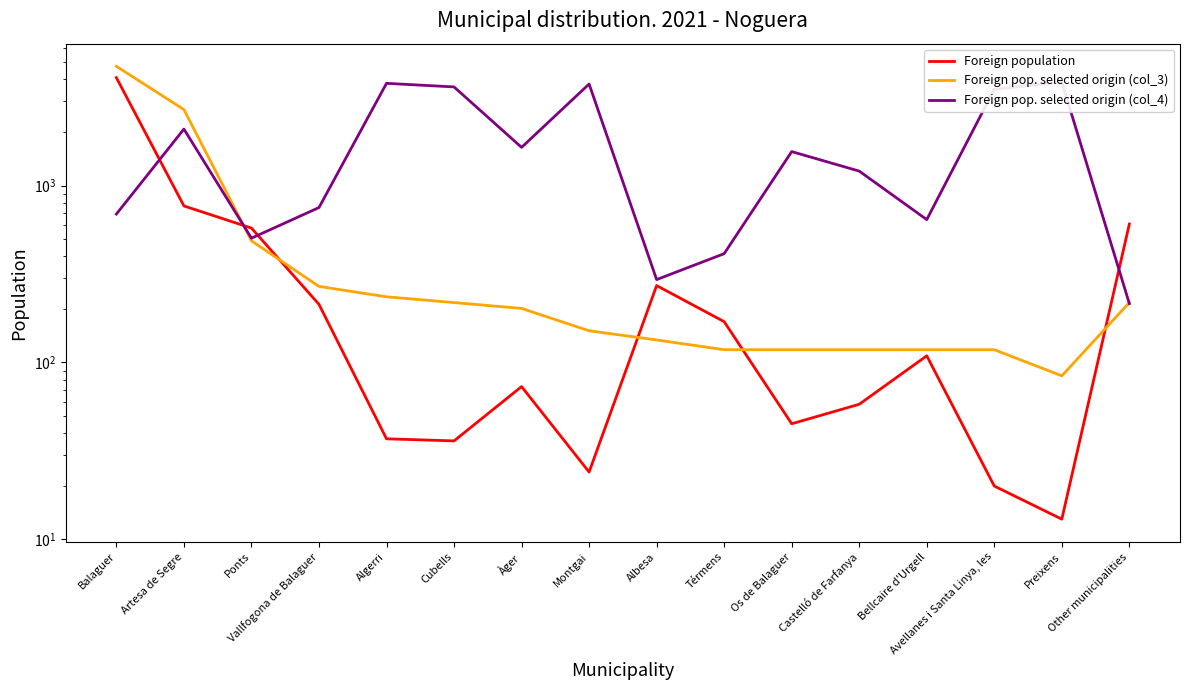

Reading left to right, transcribe all the data shown in this chart.

Foreign population: Balaguer=4075	Artesa de Segre=767	Ponts=575	Vallfogona de Balaguer=213	Algerri=37	Cubells=36	Àger=73	Montgai=24	Albesa=272	Térmens=170	Os de Balaguer=45	Castelló de Farfanya=58	Bellcaire d'Urgell=109	Avellanes i Santa Linya, les=20	Preixens=13	Other municipalities=606
Foreign pop. selected origin (col_3): Balaguer=4723	Artesa de Segre=2689	Ponts=487	Vallfogona de Balaguer=269	Algerri=235	Cubells=218	Àger=202	Montgai=151	Albesa=134	Térmens=118	Os de Balaguer=118	Castelló de Farfanya=118	Bellcaire d'Urgell=118	Avellanes i Santa Linya, les=118	Preixens=84	Other municipalities=218
Foreign pop. selected origin (col_4): Balaguer=690	Artesa de Segre=2086	Ponts=504	Vallfogona de Balaguer=751	Algerri=3784	Cubells=3611	Àger=1644	Montgai=3750	Albesa=294	Térmens=412	Os de Balaguer=1556	Castelló de Farfanya=1207	Bellcaire d'Urgell=642	Avellanes i Santa Linya, les=3500	Preixens=3846	Other municipalities=215